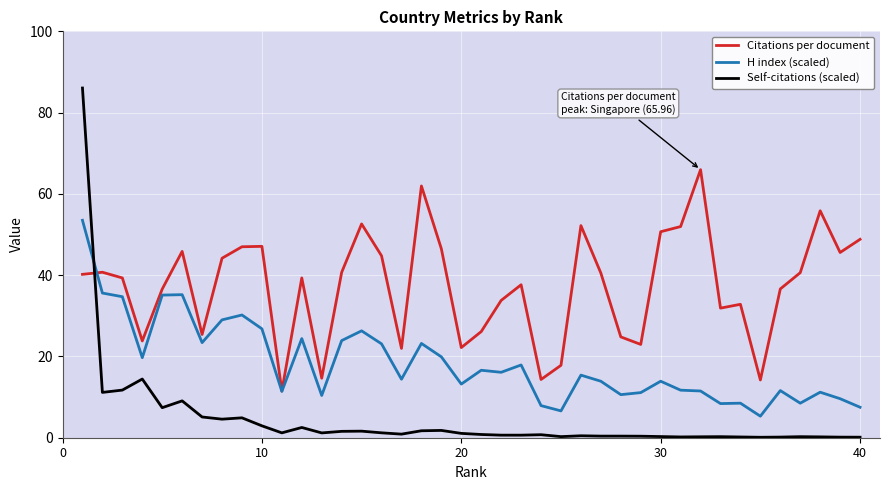

Which series has the largest range (max minus min)?

Self-citations (scaled)